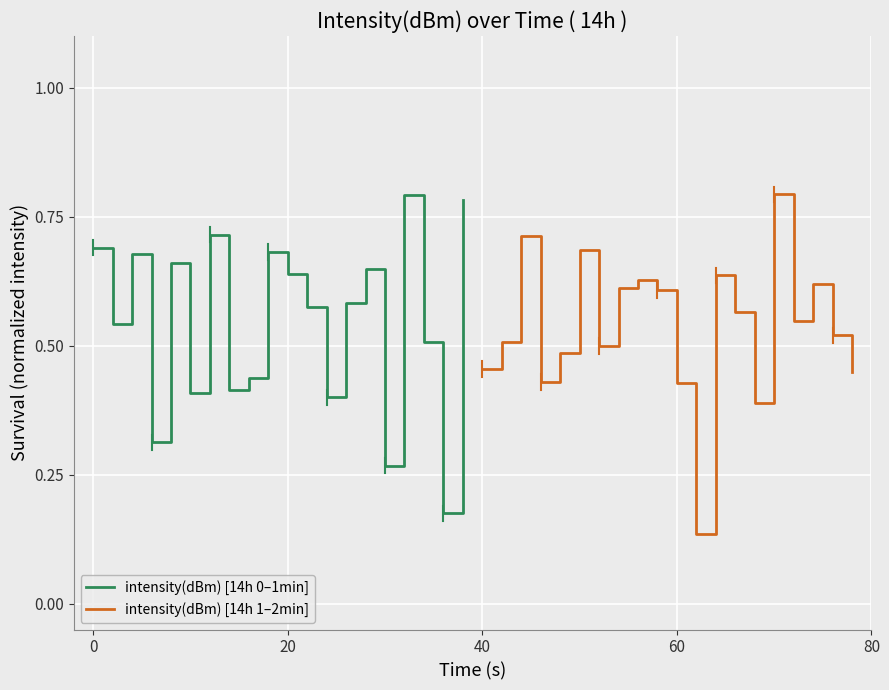

What are all the series names shown in the legend?

intensity(dBm) [14h 0–1min], intensity(dBm) [14h 1–2min]